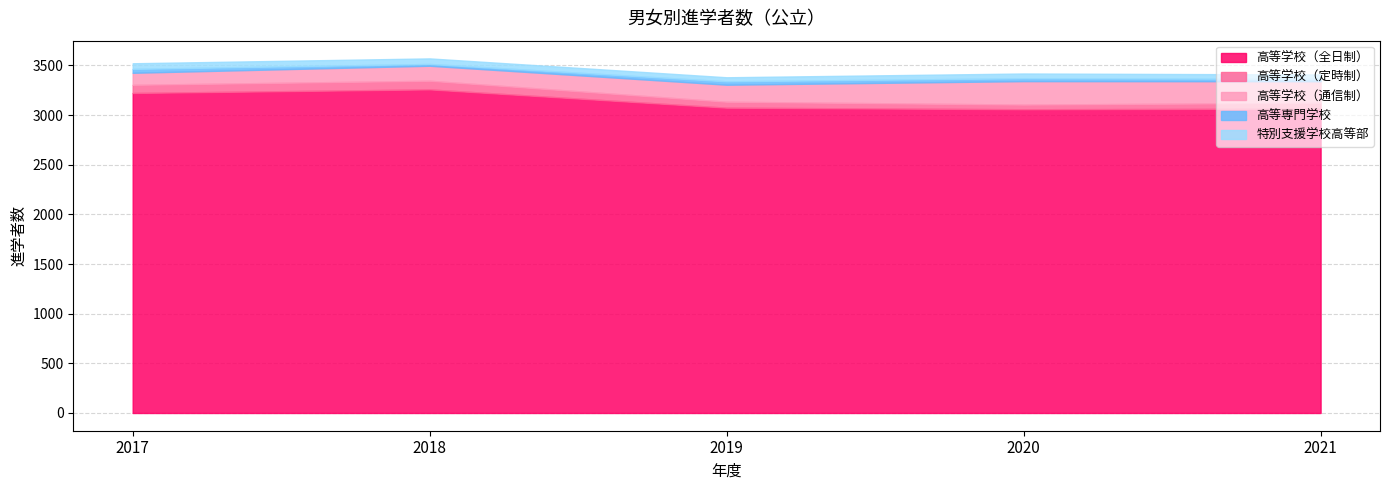

Rank the categories by 高等学校（通信制） value from highest to lowest.

2020, 2021, 2019, 2018, 2017